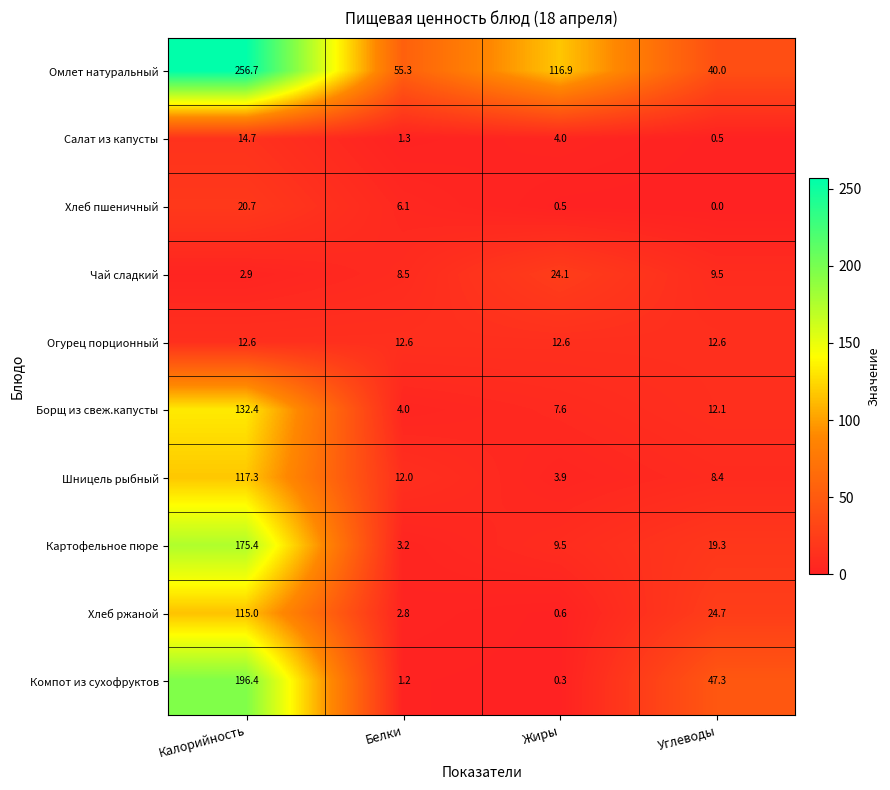

Is the value of Омлет натуральный at Калорийность greater than the value of Борщ из свеж.капусты at Углеводы?

Yes